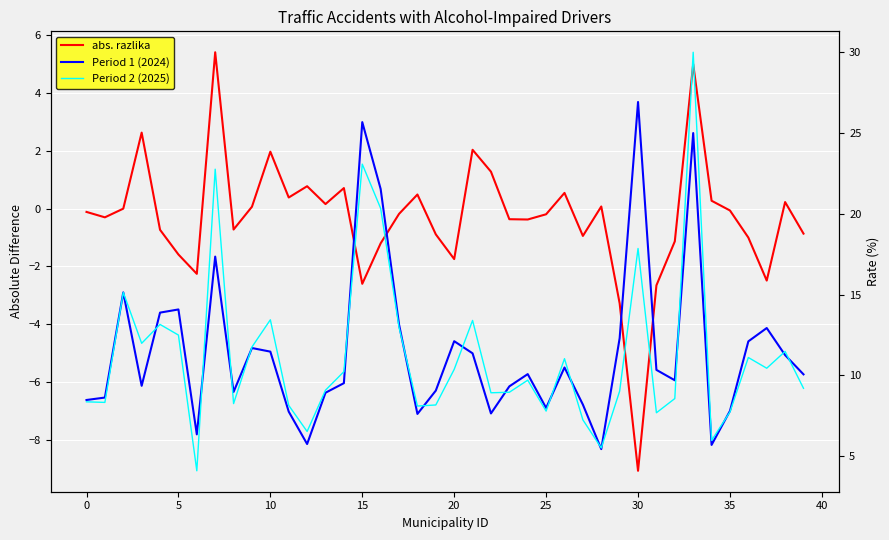

At 0, list the series in order from largest to smallest.

Period 1 (2024), Period 2 (2025), abs. razlika